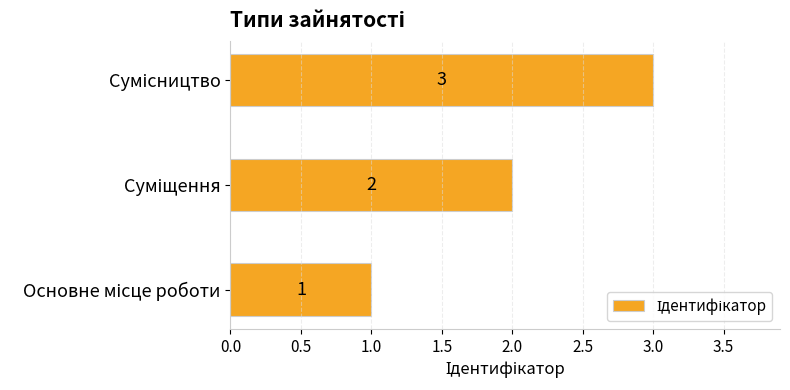

Count the values in the range 1 to 3.

3